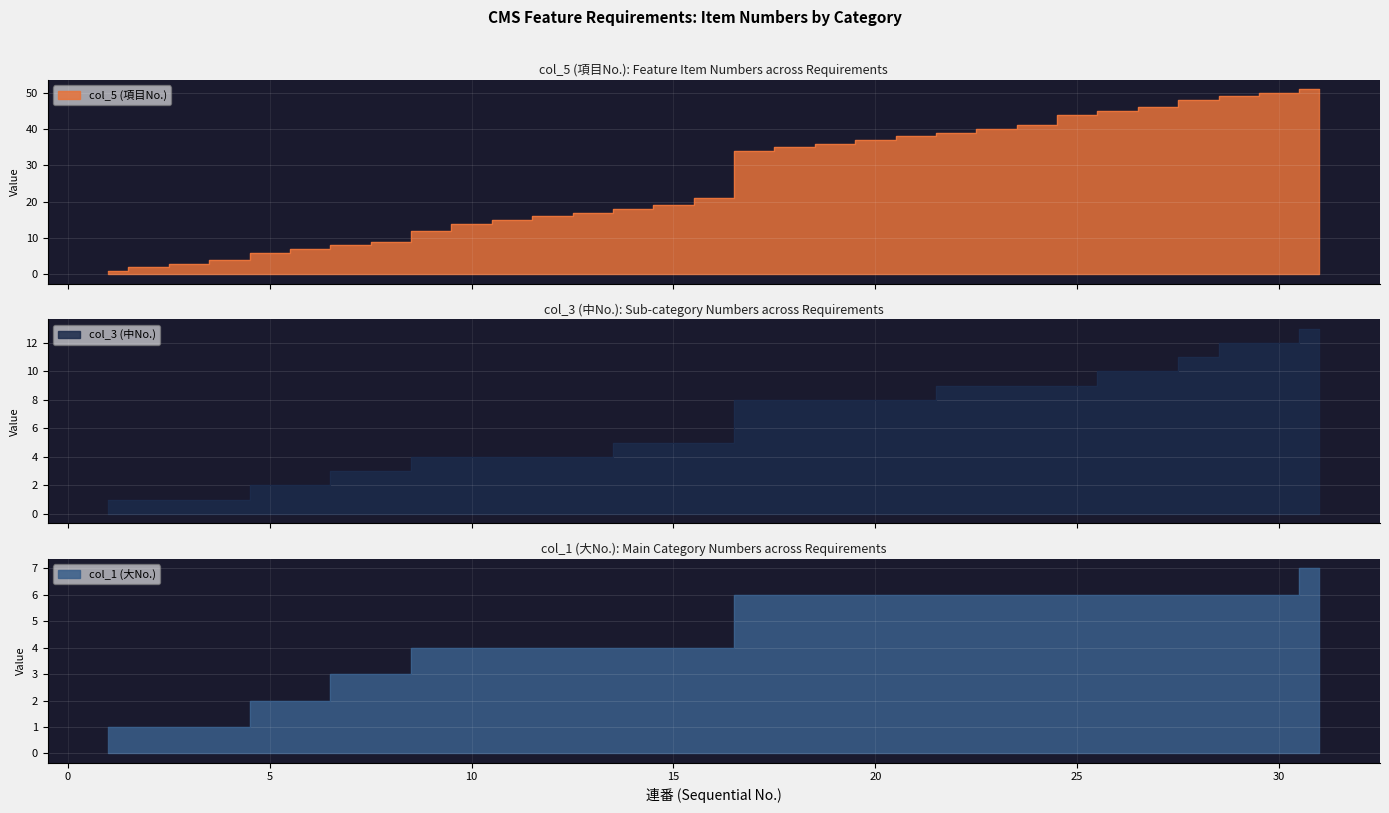

True or false: col_1 (大No.) and col_3 (中No.) intersect in this chart.

False